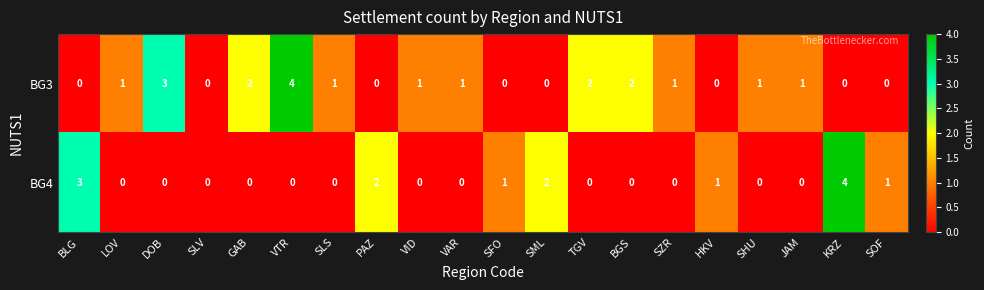

The BG3 series shows 2 at VID. True or false?

False